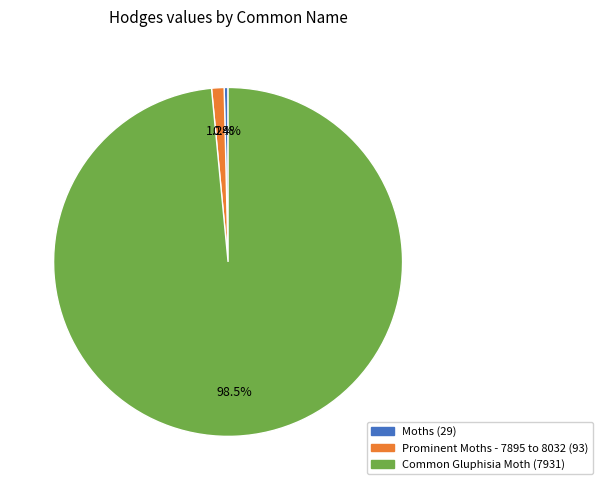

Is there a majority slice in this chart?

Yes